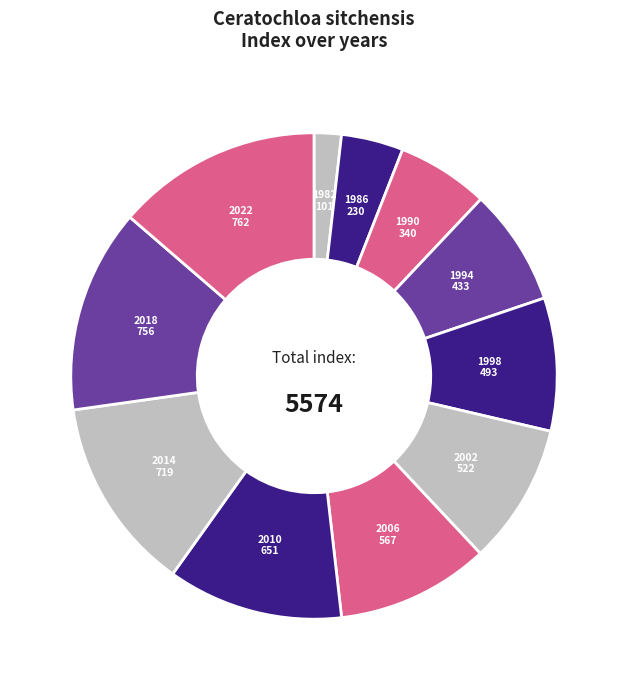

True or false: 2014 accounts for 27% of the total.

False